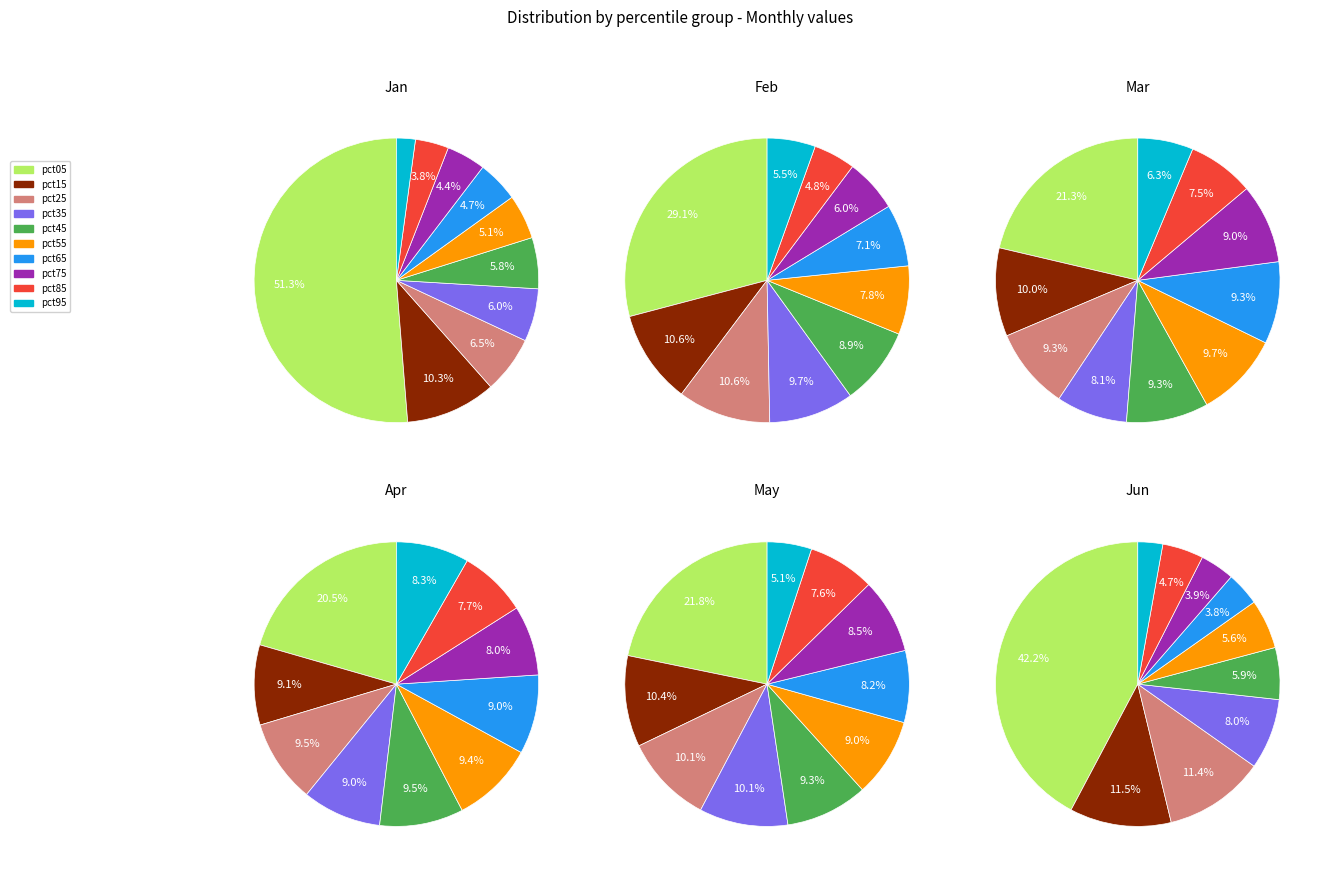

To the nearest percent, what percentage of the pie is pct05?

21%